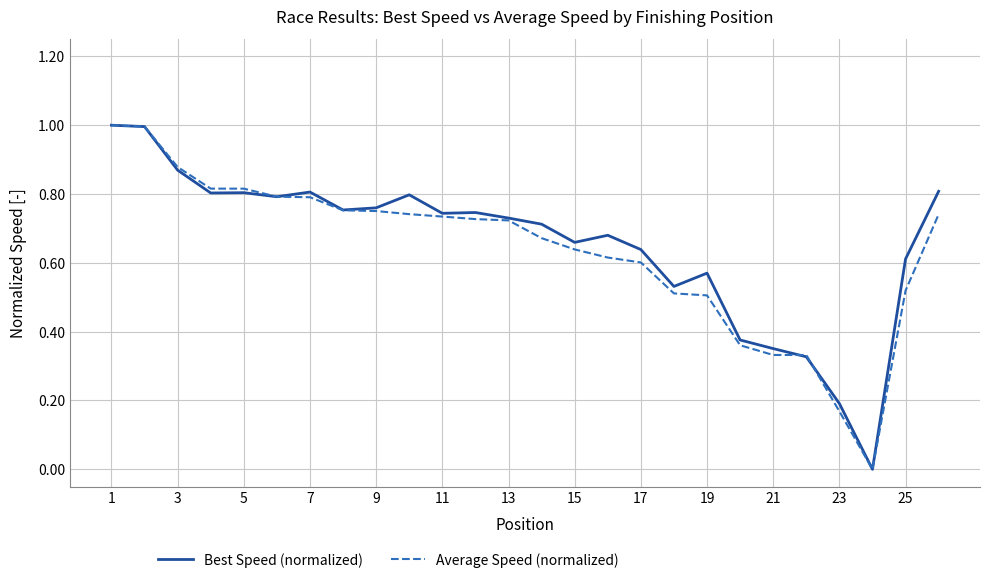

What is the maximum value shown in the chart?

1.0